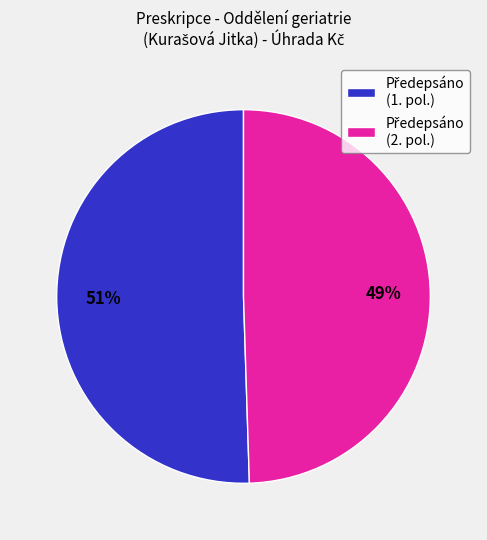

Is there any slice that represents more than half of the pie?

Yes